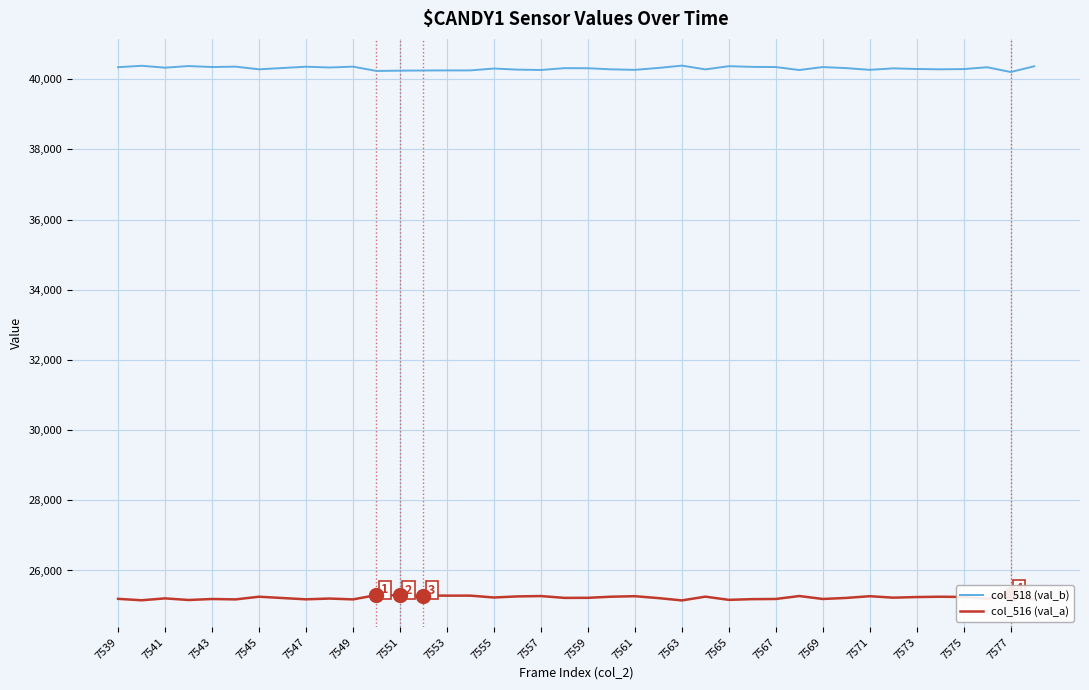

How many categories are shown in the chart?

40